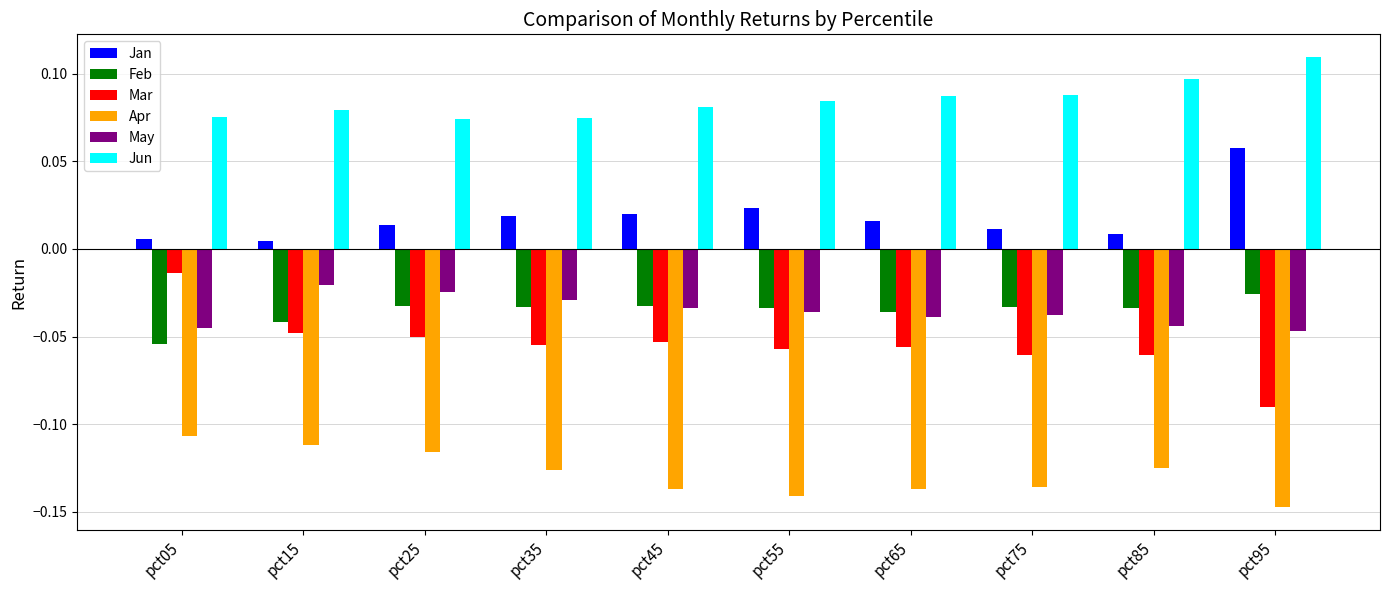

How many bars are there in each group?

6